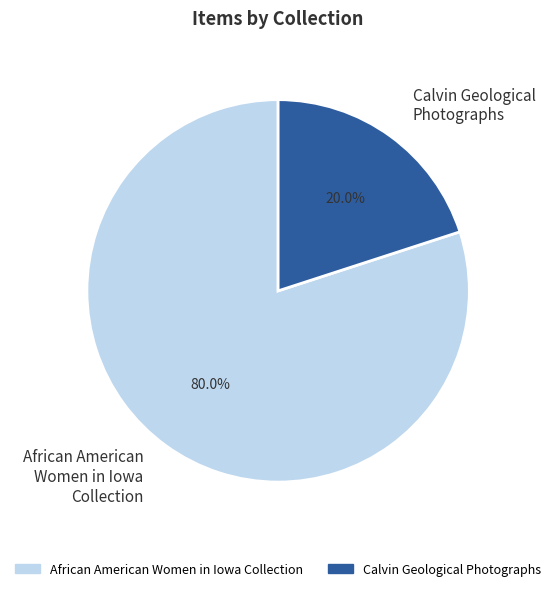

Is there any slice that represents more than half of the pie?

Yes